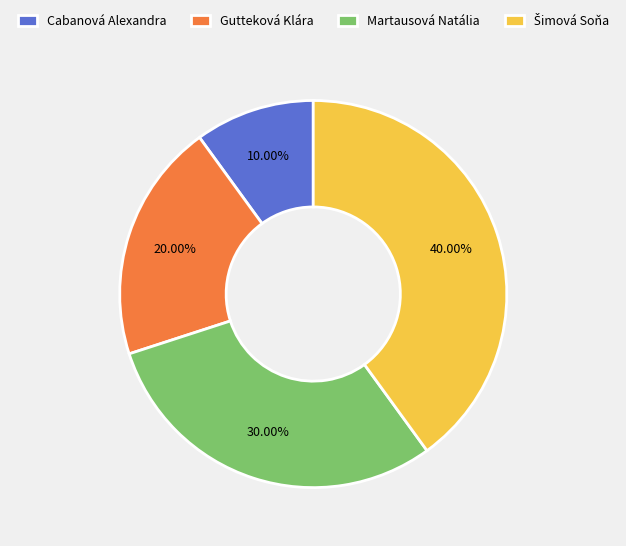

Is there any slice that represents more than half of the pie?

No